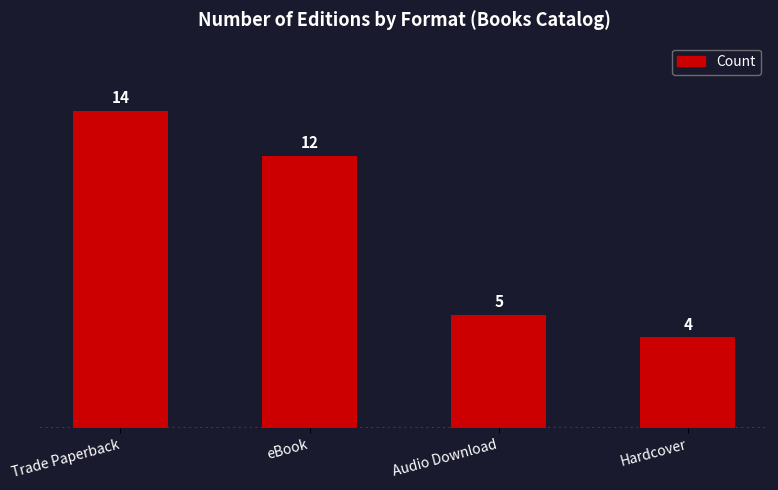

Is it true that the value at Trade Paperback is 14?

True